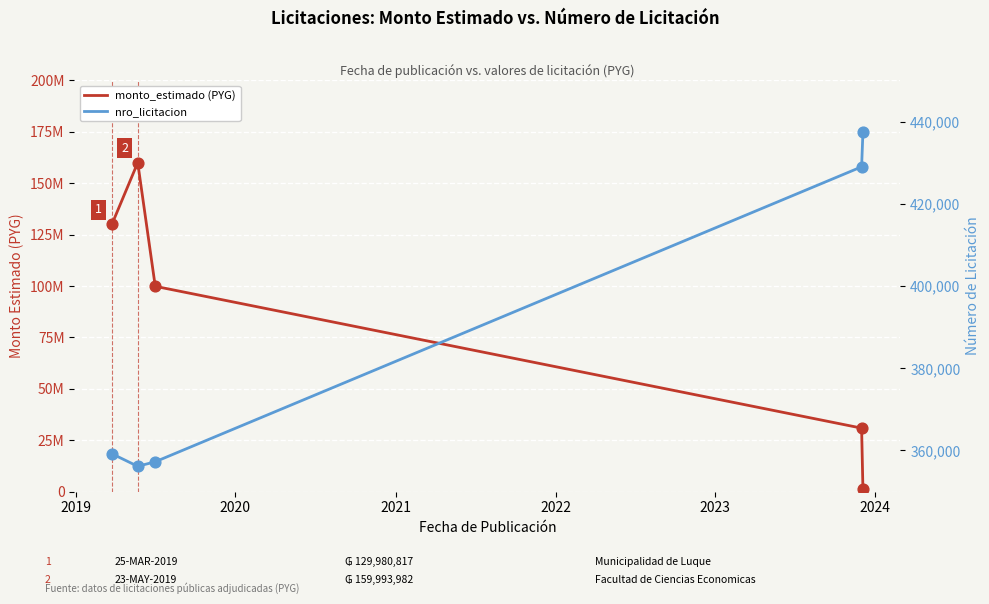

At how many categories does at least one series exceed 108002450?

2